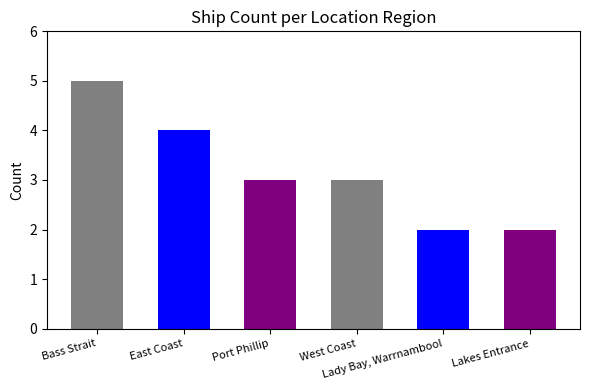

At which category does the chart reach its peak across all series?

Bass Strait